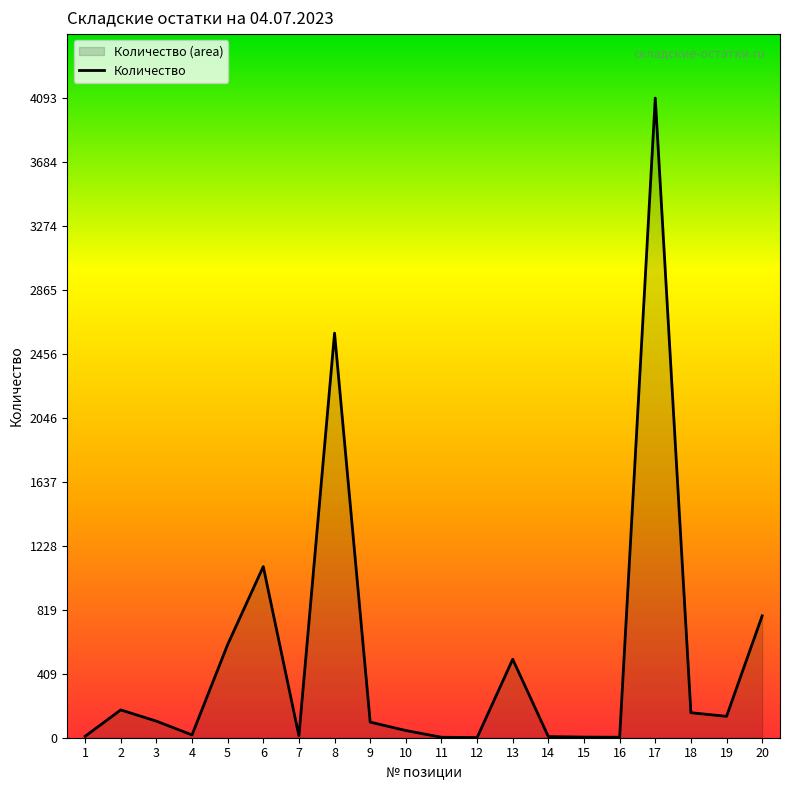

What is the maximum value shown in the chart?

4093